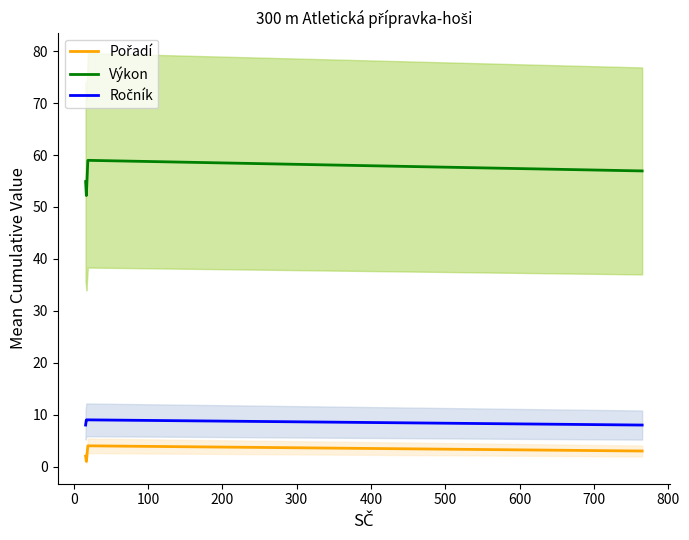

At how many categories does at least one series exceed 33?

4